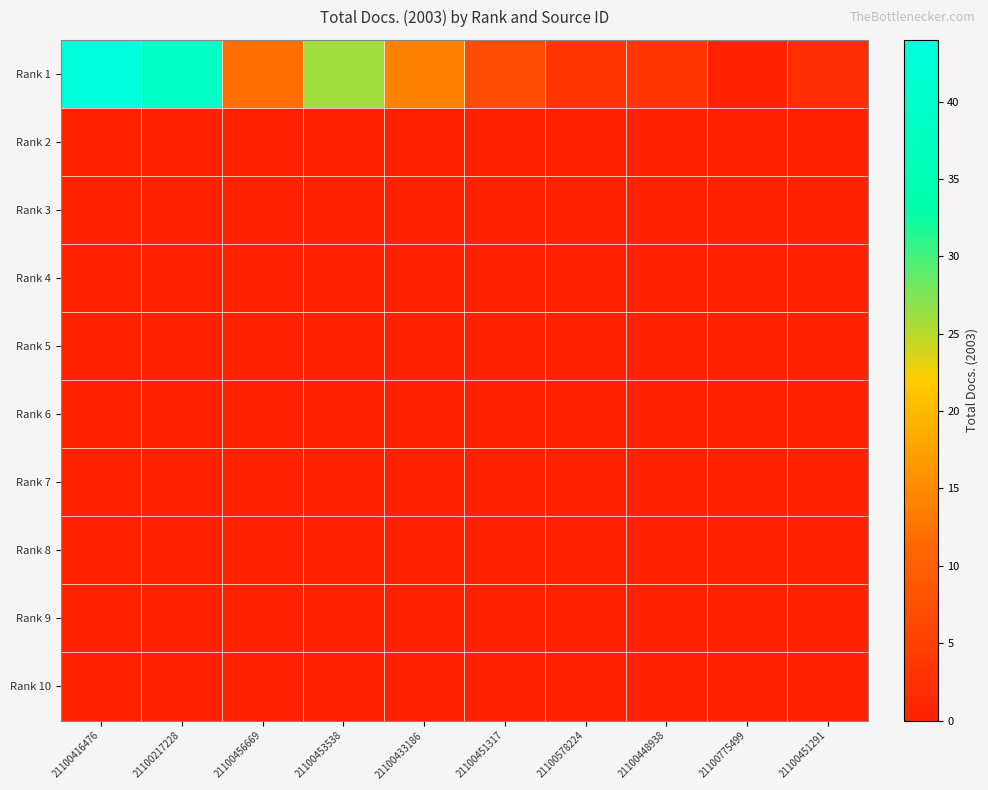

Reading left to right, transcribe all the data shown in this chart.

Rank 1: 21100416476=44	21100217228=39	21100456669=12	21100453538=26	21100433186=14	21100451317=7	21100578224=3	21100448938=3	21100775499=0	21100451291=2
Rank 2: 21100416476=0	21100217228=0	21100456669=0	21100453538=0	21100433186=0	21100451317=0	21100578224=0	21100448938=0	21100775499=0	21100451291=0
Rank 3: 21100416476=0	21100217228=0	21100456669=0	21100453538=0	21100433186=0	21100451317=0	21100578224=0	21100448938=0	21100775499=0	21100451291=0
Rank 4: 21100416476=0	21100217228=0	21100456669=0	21100453538=0	21100433186=0	21100451317=0	21100578224=0	21100448938=0	21100775499=0	21100451291=0
Rank 5: 21100416476=0	21100217228=0	21100456669=0	21100453538=0	21100433186=0	21100451317=0	21100578224=0	21100448938=0	21100775499=0	21100451291=0
Rank 6: 21100416476=0	21100217228=0	21100456669=0	21100453538=0	21100433186=0	21100451317=0	21100578224=0	21100448938=0	21100775499=0	21100451291=0
Rank 7: 21100416476=0	21100217228=0	21100456669=0	21100453538=0	21100433186=0	21100451317=0	21100578224=0	21100448938=0	21100775499=0	21100451291=0
Rank 8: 21100416476=0	21100217228=0	21100456669=0	21100453538=0	21100433186=0	21100451317=0	21100578224=0	21100448938=0	21100775499=0	21100451291=0
Rank 9: 21100416476=0	21100217228=0	21100456669=0	21100453538=0	21100433186=0	21100451317=0	21100578224=0	21100448938=0	21100775499=0	21100451291=0
Rank 10: 21100416476=0	21100217228=0	21100456669=0	21100453538=0	21100433186=0	21100451317=0	21100578224=0	21100448938=0	21100775499=0	21100451291=0